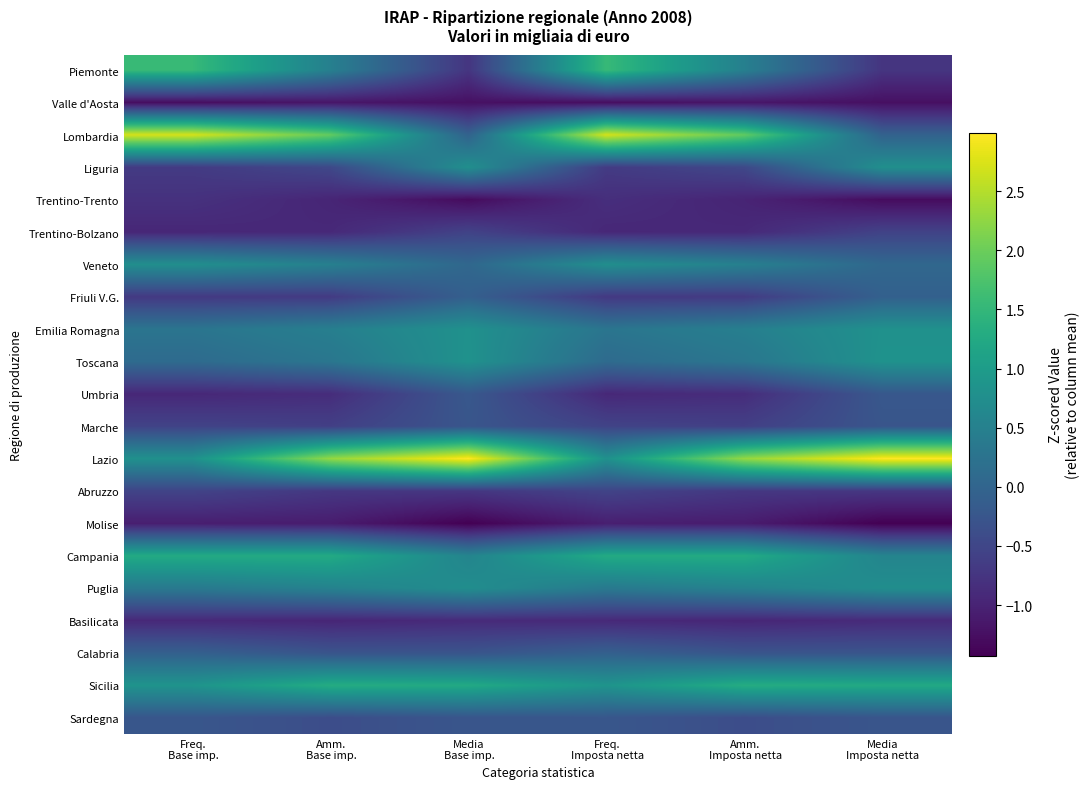

At Media Imposta netta, list the series in order from smallest to largest.

Molise, Trentino-Trento, Valle d'Aosta, Basilicata, Piemonte, Abruzzo, Trentino-Bolzano, Calabria, Marche, Sardegna, Umbria, Friuli V.G., Lombardia, Veneto, Campania, Puglia, Liguria, Emilia Romagna, Toscana, Sicilia, Lazio